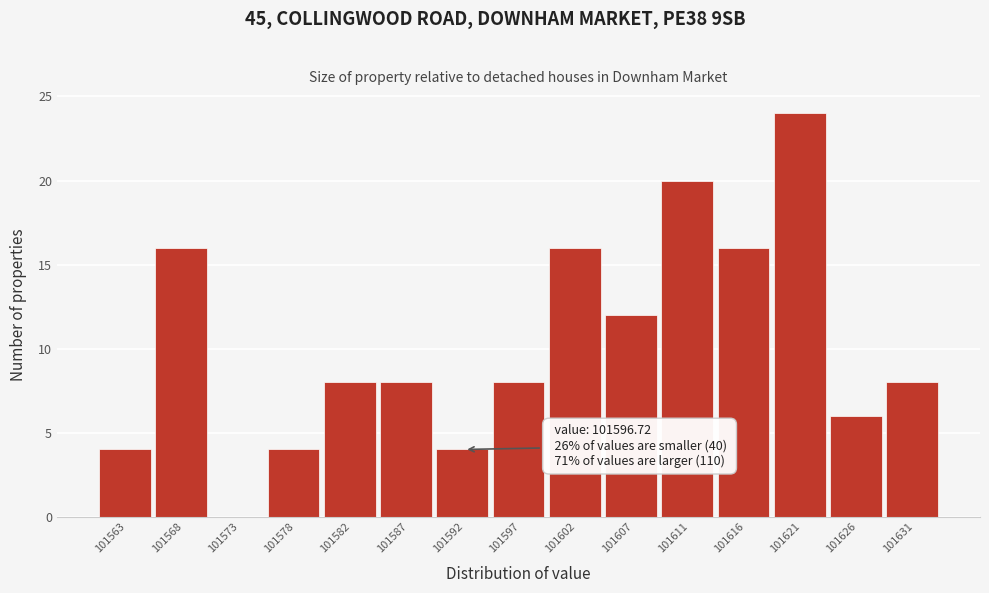

Reading left to right, extract all data points from this chart.

101563=4	101568=16	101573=0	101578=4	101582=8	101587=8	101592=4	101597=8	101602=16	101607=12	101611=20	101616=16	101621=24	101626=6	101631=8